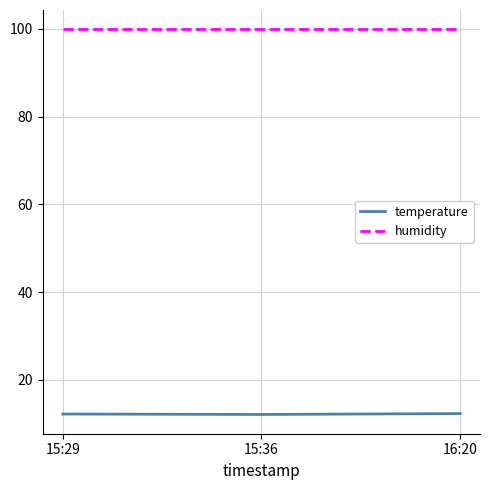

What position from the left is 15:29?

1